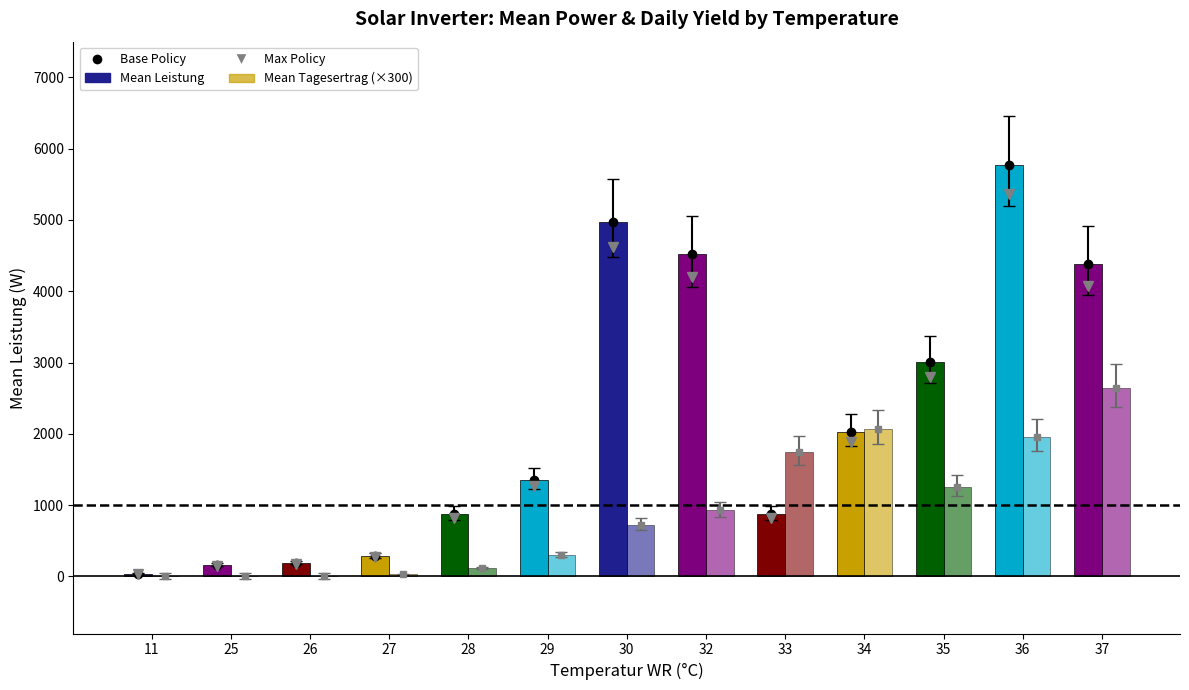

How many categories are shown in the chart?

13